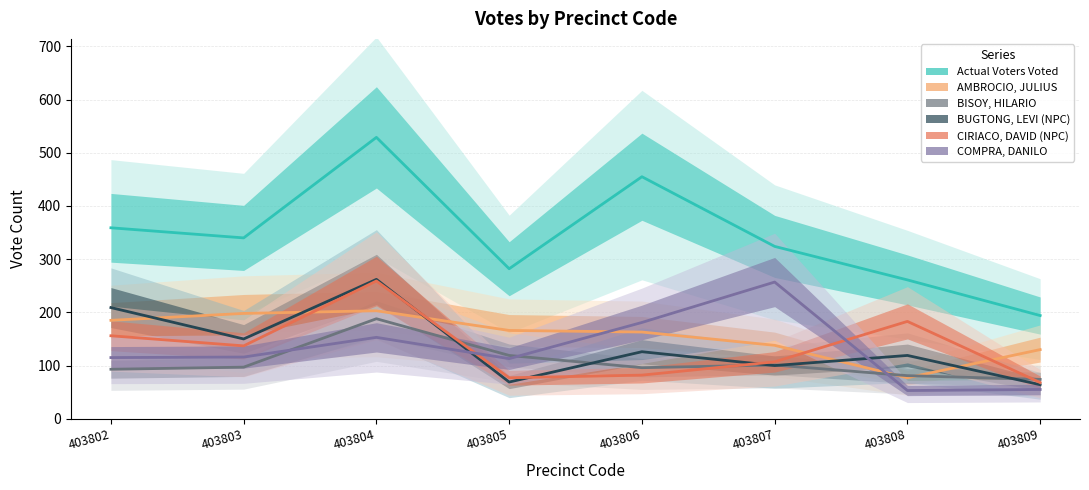

At 403807, list the series in order from largest to smallest.

Actual Voters Voted, COMPRA, DANILO, AMBROCIO, JULIUS, CIRIACO, DAVID (NPC), BISOY, HILARIO, BUGTONG, LEVI (NPC)